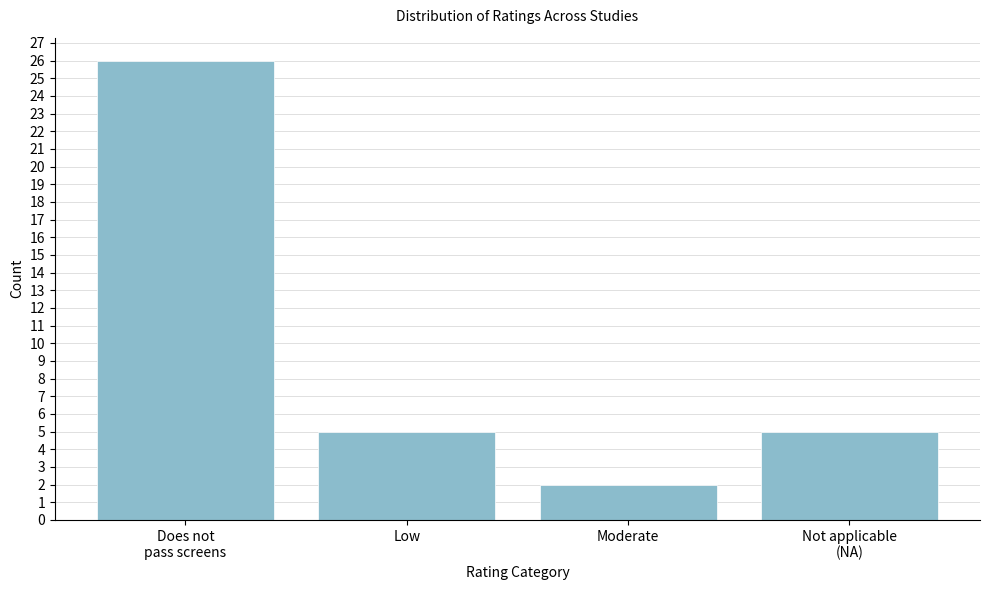

Reading right to left, extract all data points from this chart.

5	2	5	26